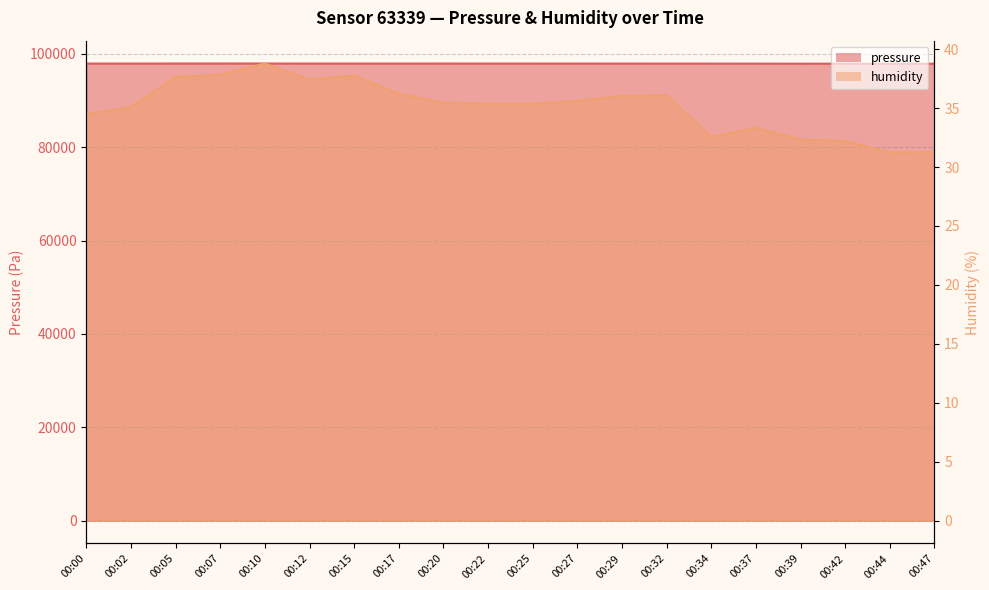

List the series in order of their peak value, highest first.

pressure, humidity